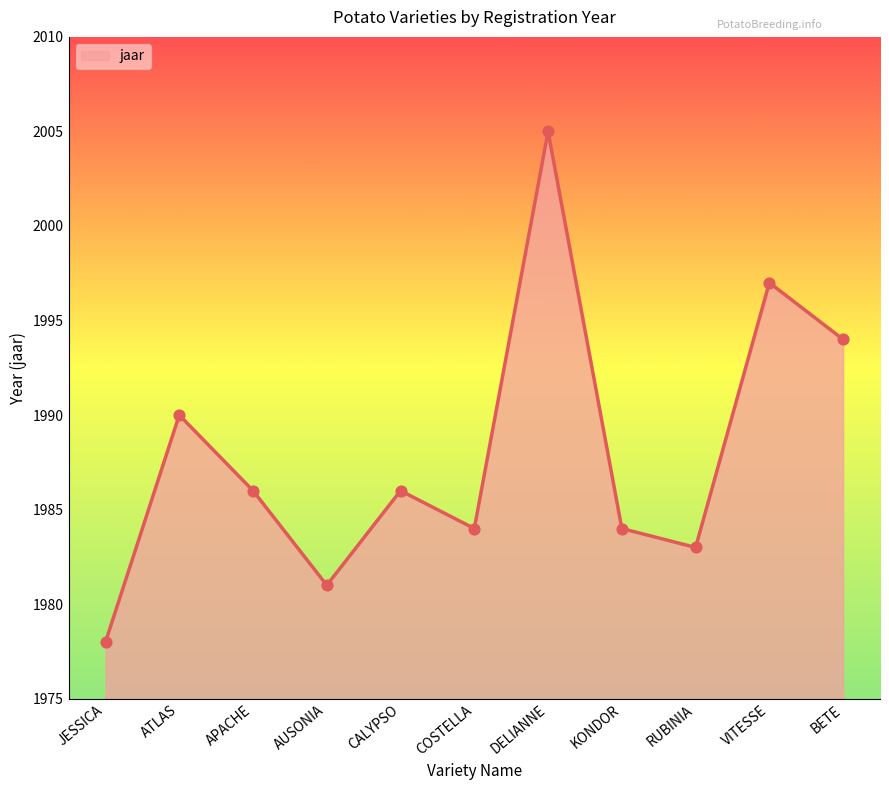

What is the change in value from APACHE to AUSONIA?

-5